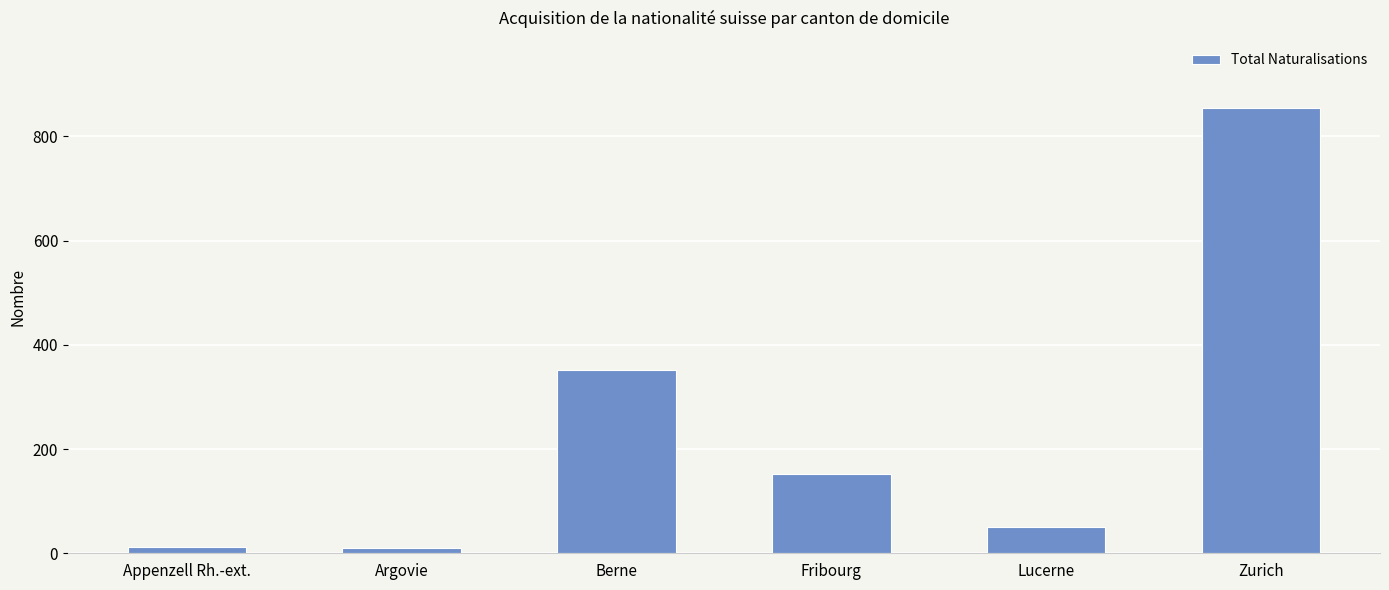

What is the sum of all values?

1431